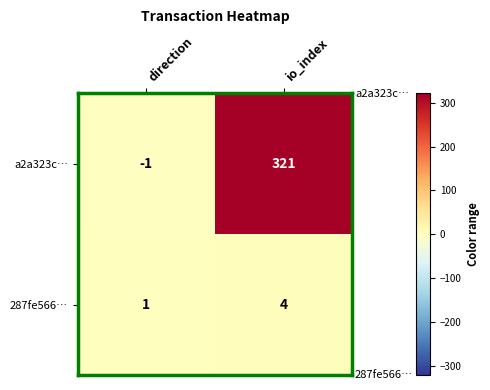

Which series changed the most between direction and io_index?

a2a323c…